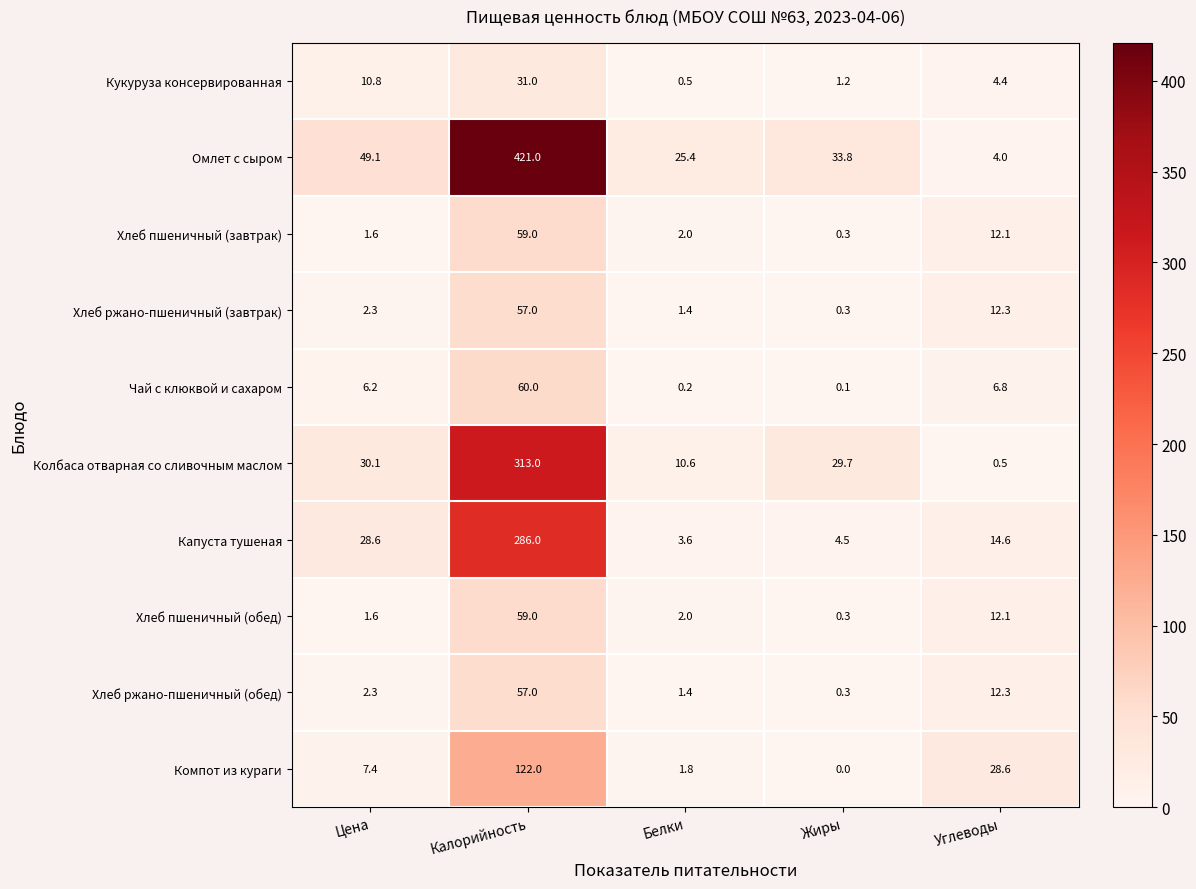

The Компот из кураги series shows 67.5 at Жиры. True or false?

False